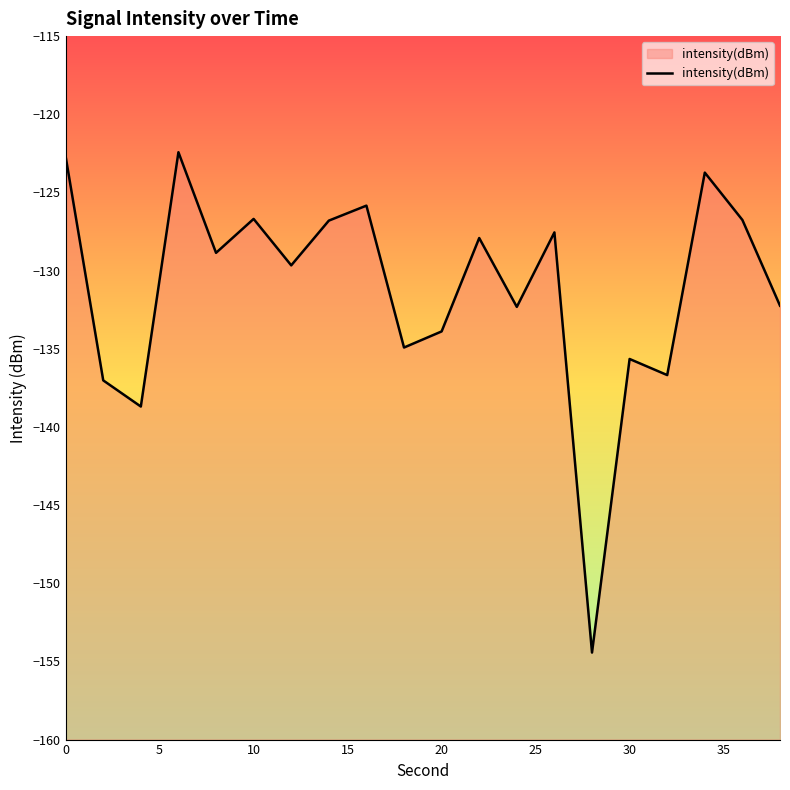

What is the difference between the second highest and second lowest values?

16.0